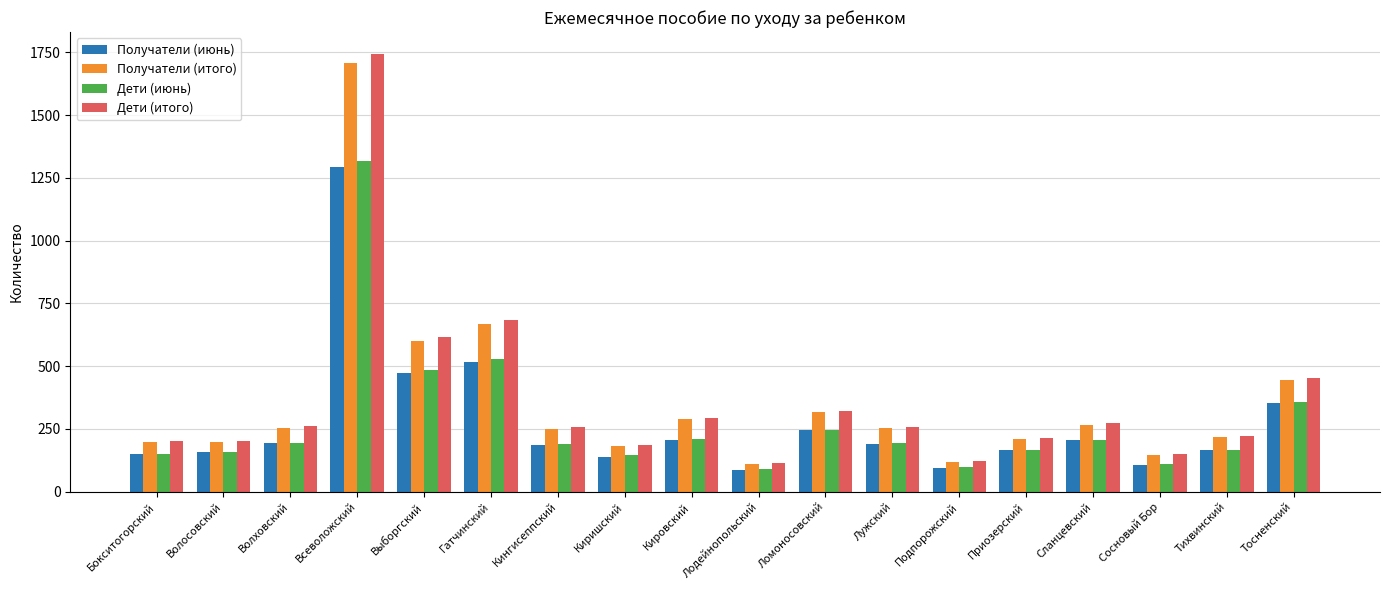

How many groups of bars are there?

18